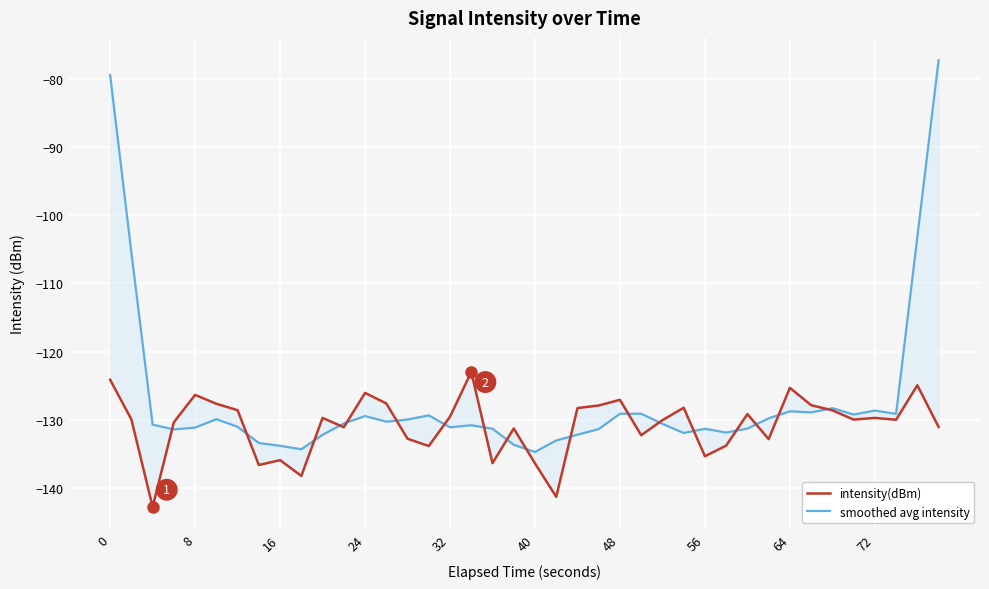

Reading right to left, transcribe all the data shown in this chart.

intensity(dBm): -131.1	-125.0	-130.0	-129.7	-130.0	-128.6	-127.9	-125.3	-132.9	-129.2	-133.8	-135.4	-128.3	-130.1	-132.3	-127.1	-127.9	-128.3	-141.3	-136.4	-131.3	-136.4	-123.0	-129.6	-133.9	-132.8	-127.6	-126.1	-131.1	-129.7	-138.3	-135.9	-136.7	-128.6	-127.7	-126.4	-130.4	-142.8	-130.0	-124.1
smoothed avg intensity: -77.2	-103.2	-129.2	-128.7	-129.3	-128.3	-128.9	-128.8	-129.8	-131.3	-131.9	-131.3	-132.0	-130.6	-129.1	-129.1	-131.4	-132.2	-133.1	-134.7	-133.7	-131.3	-130.8	-131.1	-129.4	-130.0	-130.3	-129.5	-130.6	-132.2	-134.3	-133.8	-133.4	-131.1	-129.9	-131.2	-131.4	-130.7	-105.5	-79.4